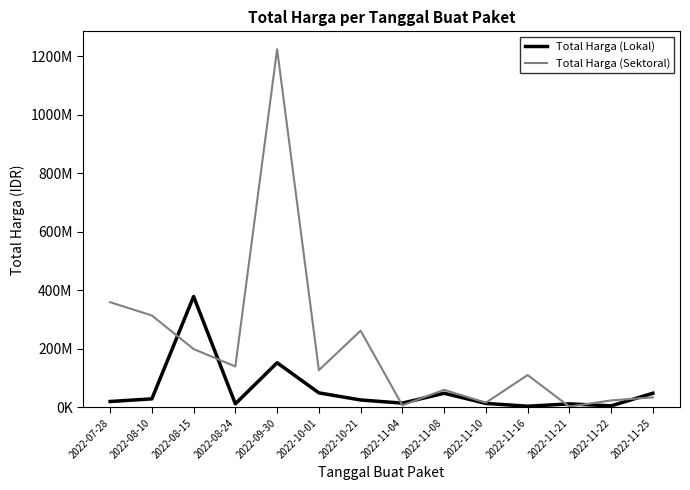

How many values in the Total Harga (Sektoral) series are below 127000000?

7